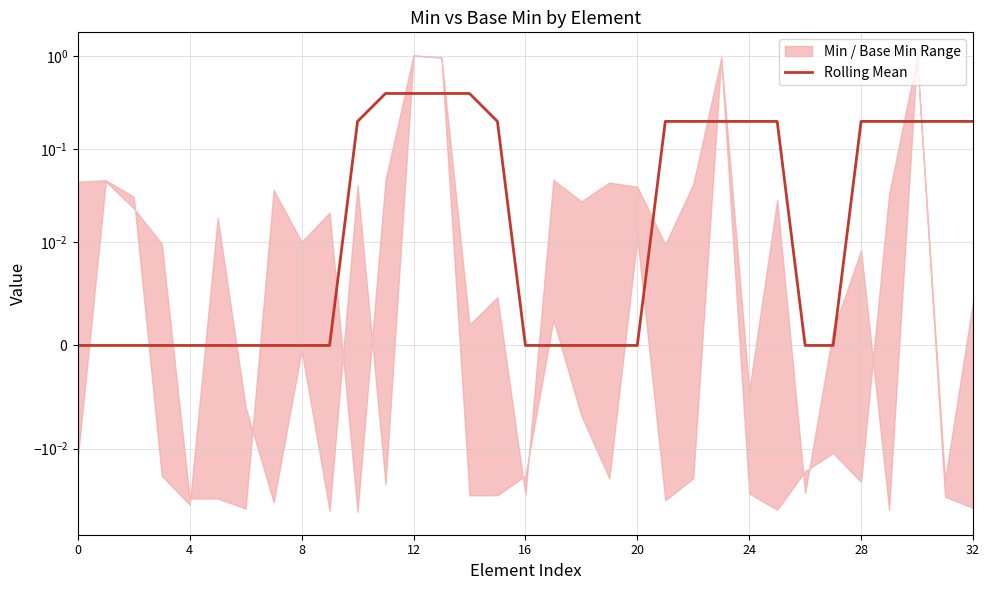

Between 27 and 12, which is larger?

12